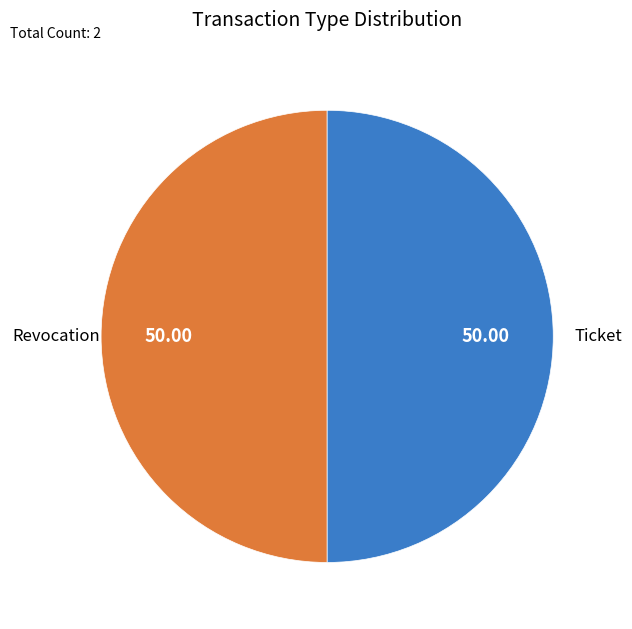

Approximately how many times larger is the value at Ticket compared to Revocation?

1.0